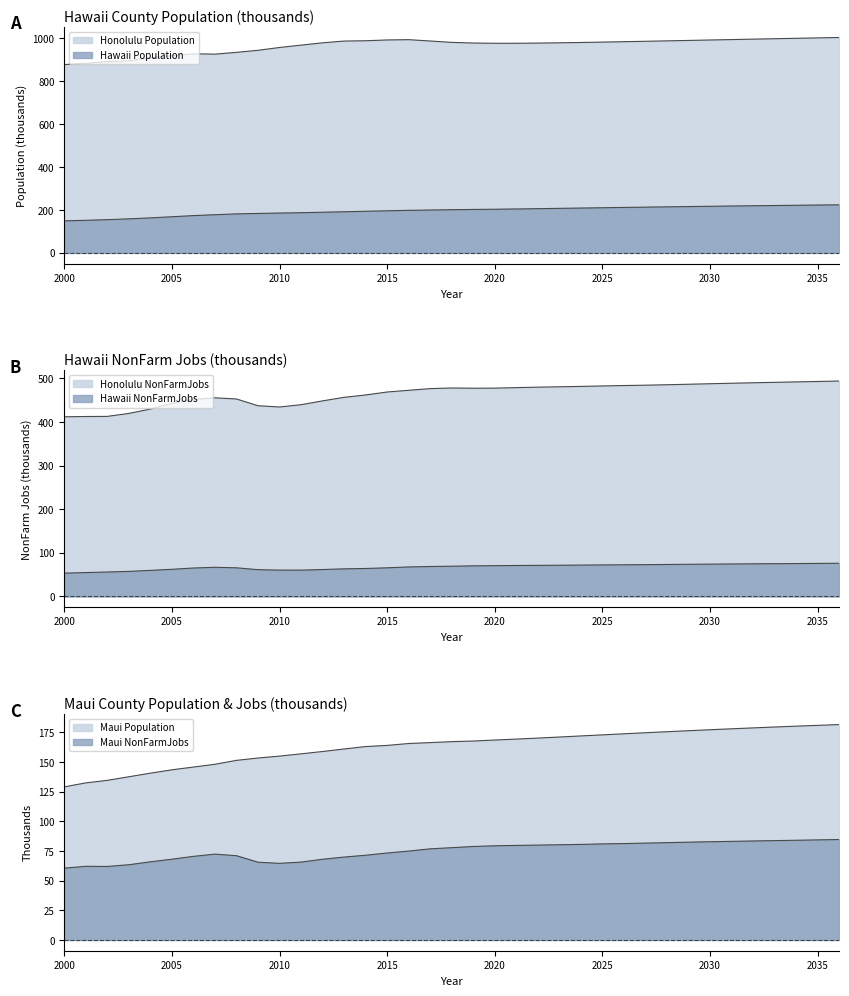

At which category is the sum across all series the highest?

2036